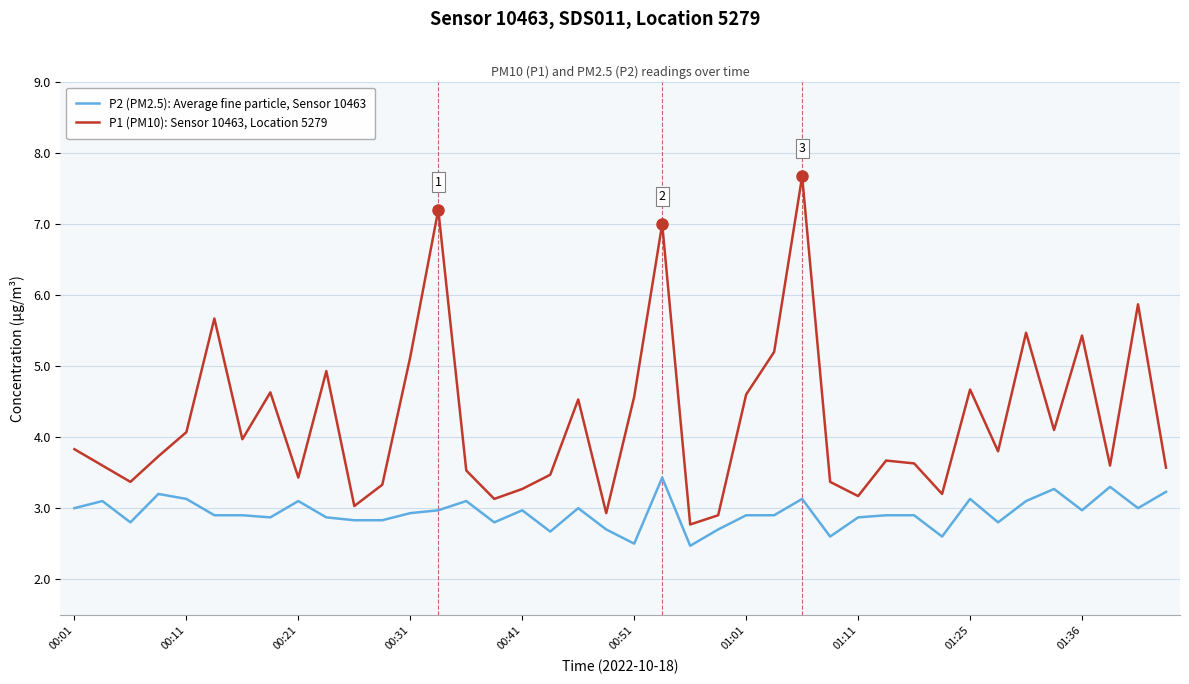

List the series in order of their peak value, highest first.

P1 (PM10): Sensor 10463, Location 5279, P2 (PM2.5): Average fine particle, Sensor 10463